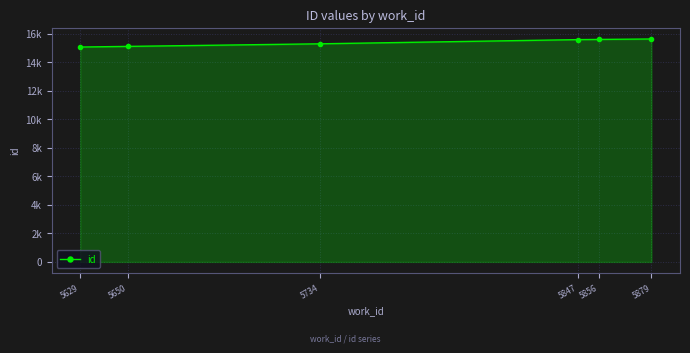

Rank the categories by value from lowest to highest.

5629, 5650, 5734, 5847, 5856, 5879